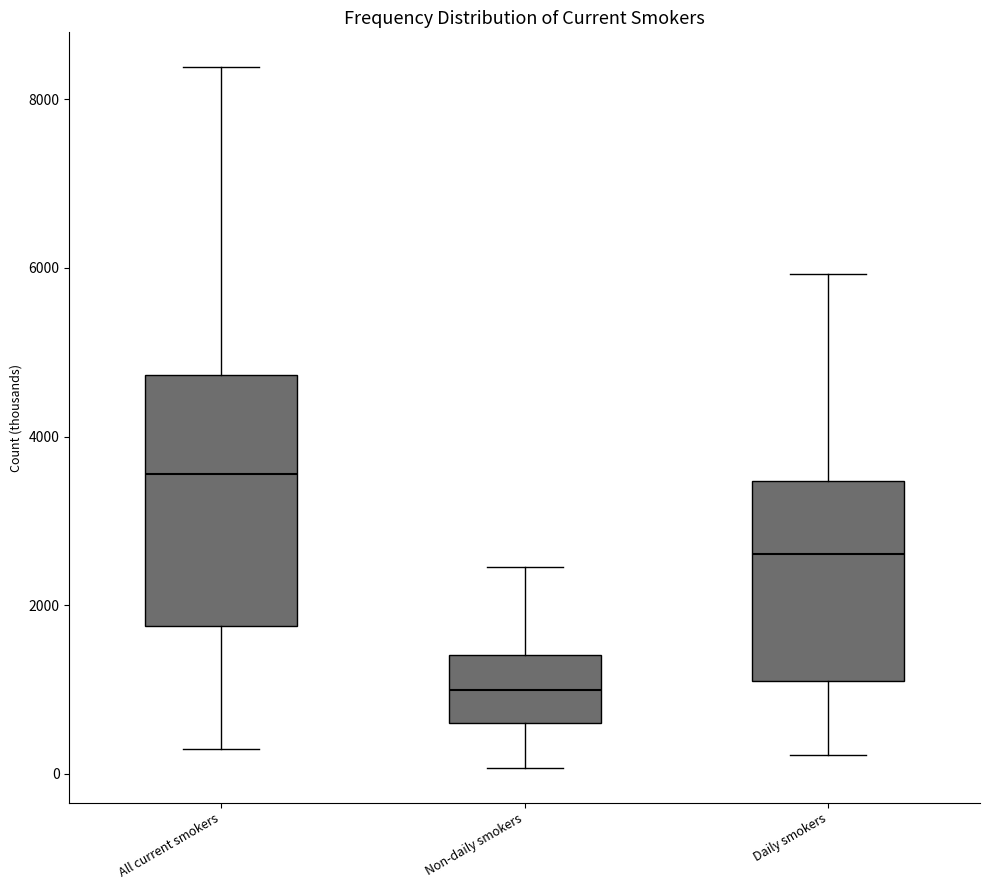

Where does the lower whisker of the box for All current smokers end on the y-axis? The values are not printed on the chart, so give them approximately, as read against the axis.

400